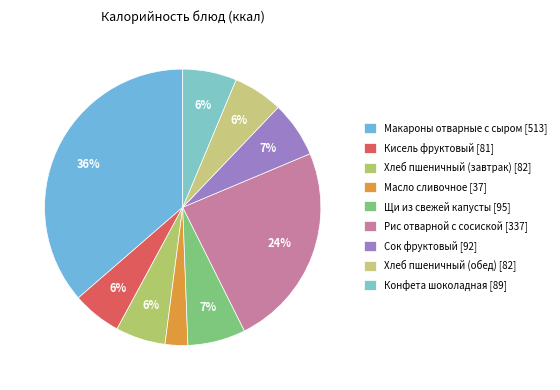

Is it true that Конфета шоколадная is 6% of the pie?

True